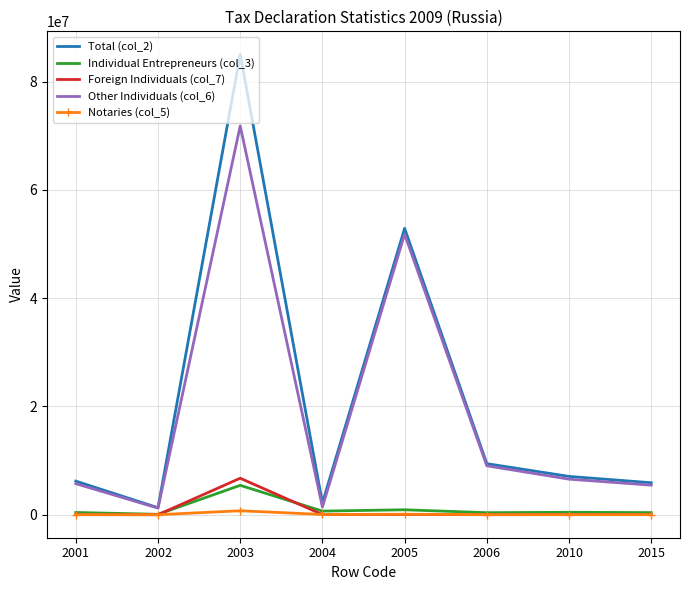

Which series has the largest range (max minus min)?

Total (col_2)